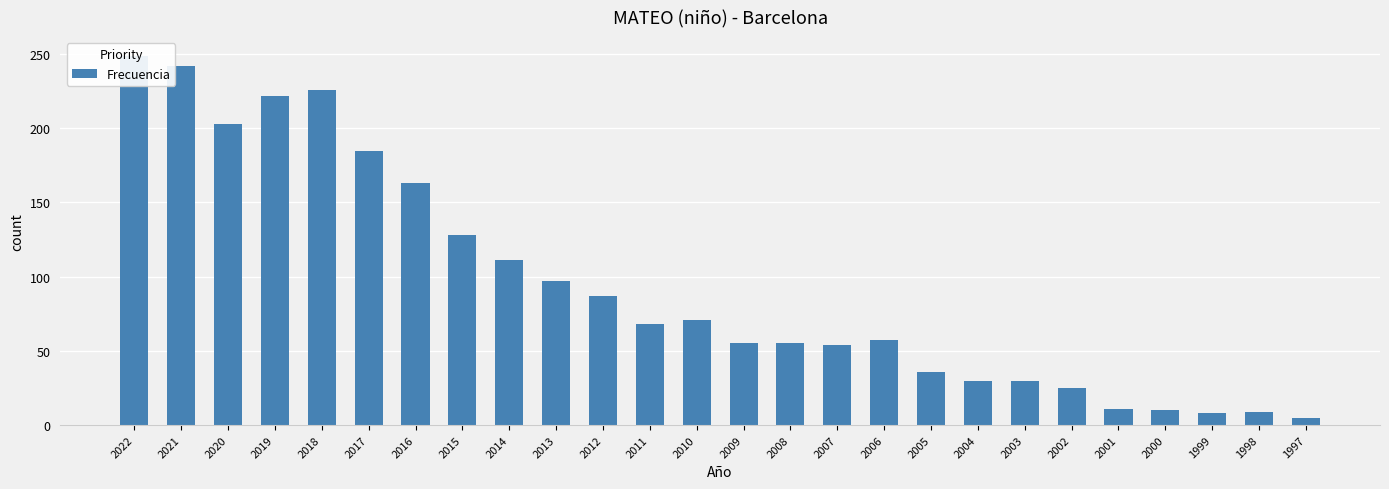

Which category has the lowest value across all series?

1997